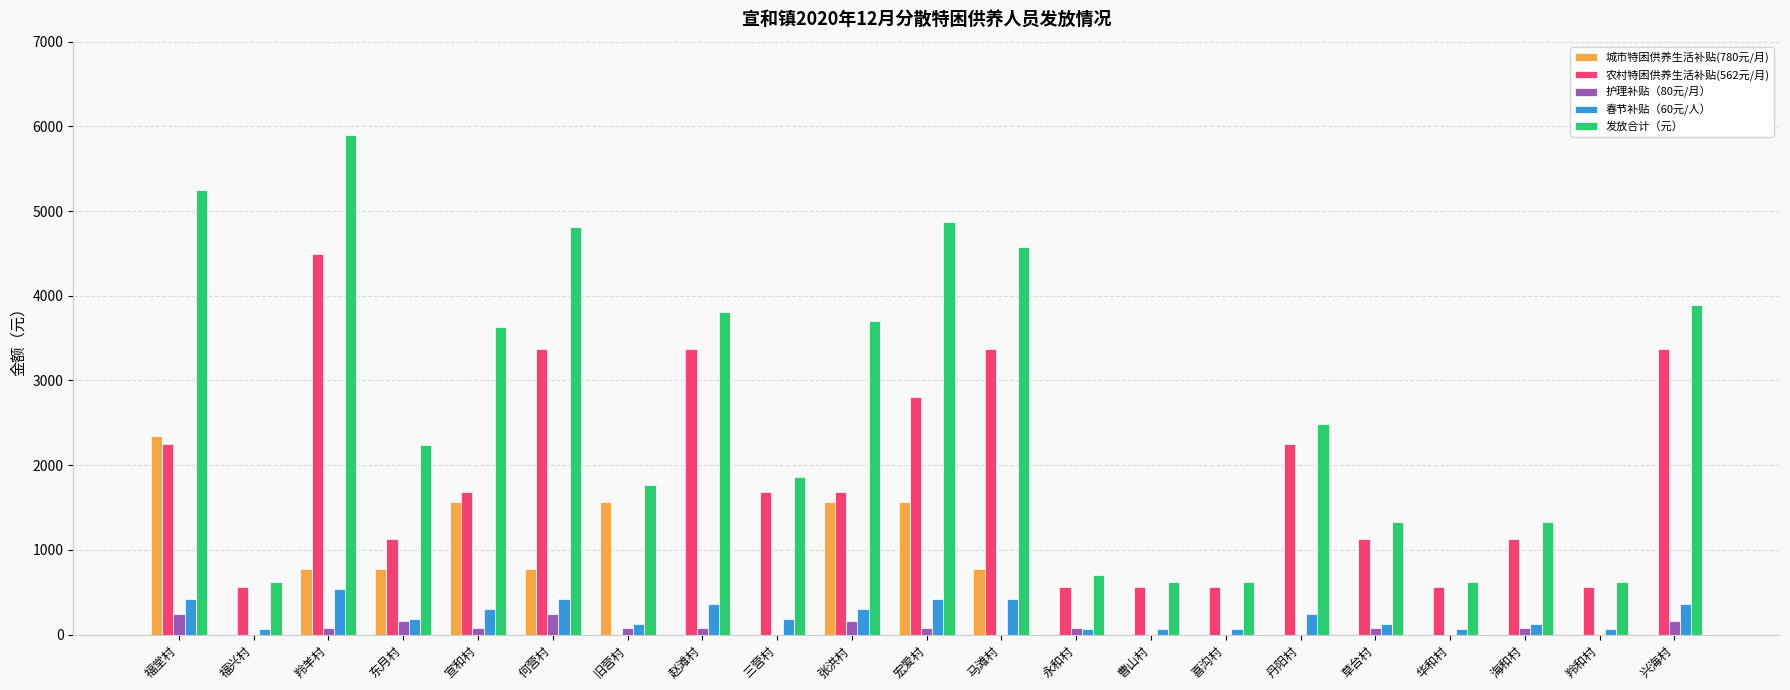

Is the value of 城市特困供养生活补贴(780元/月) at 喜沟村 greater than the value of 发放合计（元） at 华和村?

No